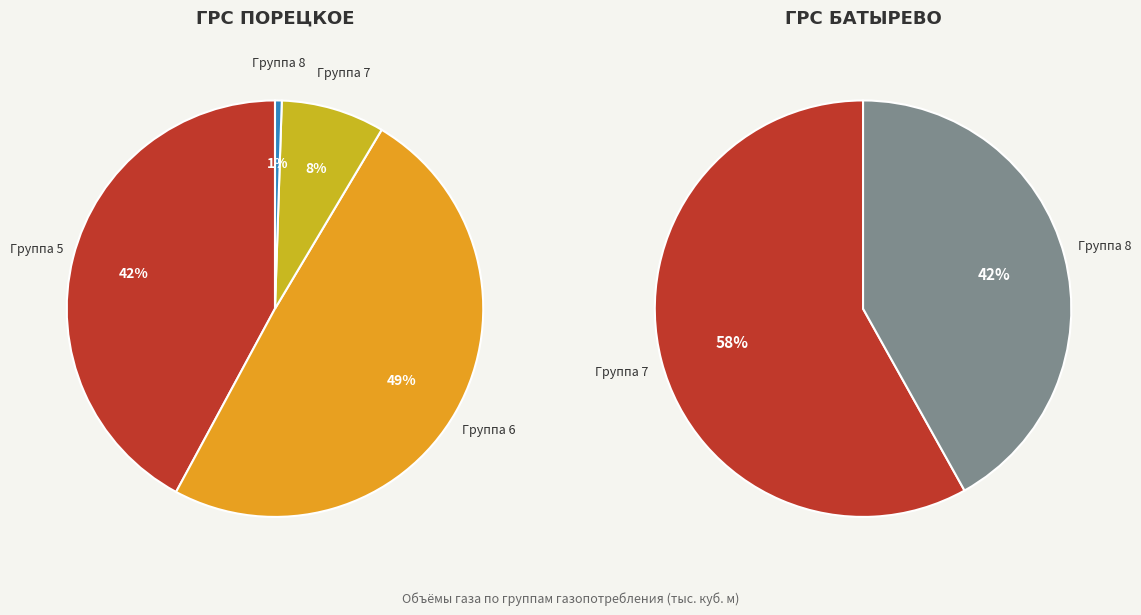

Does 5 represent more than half of the total?

No